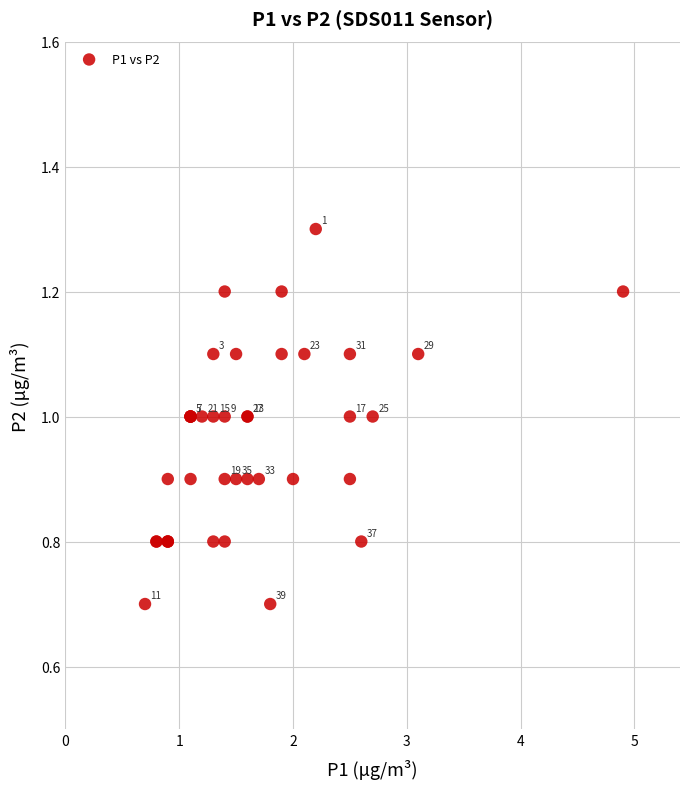

What Y value in the scatter plot is closest to 1?

1.0